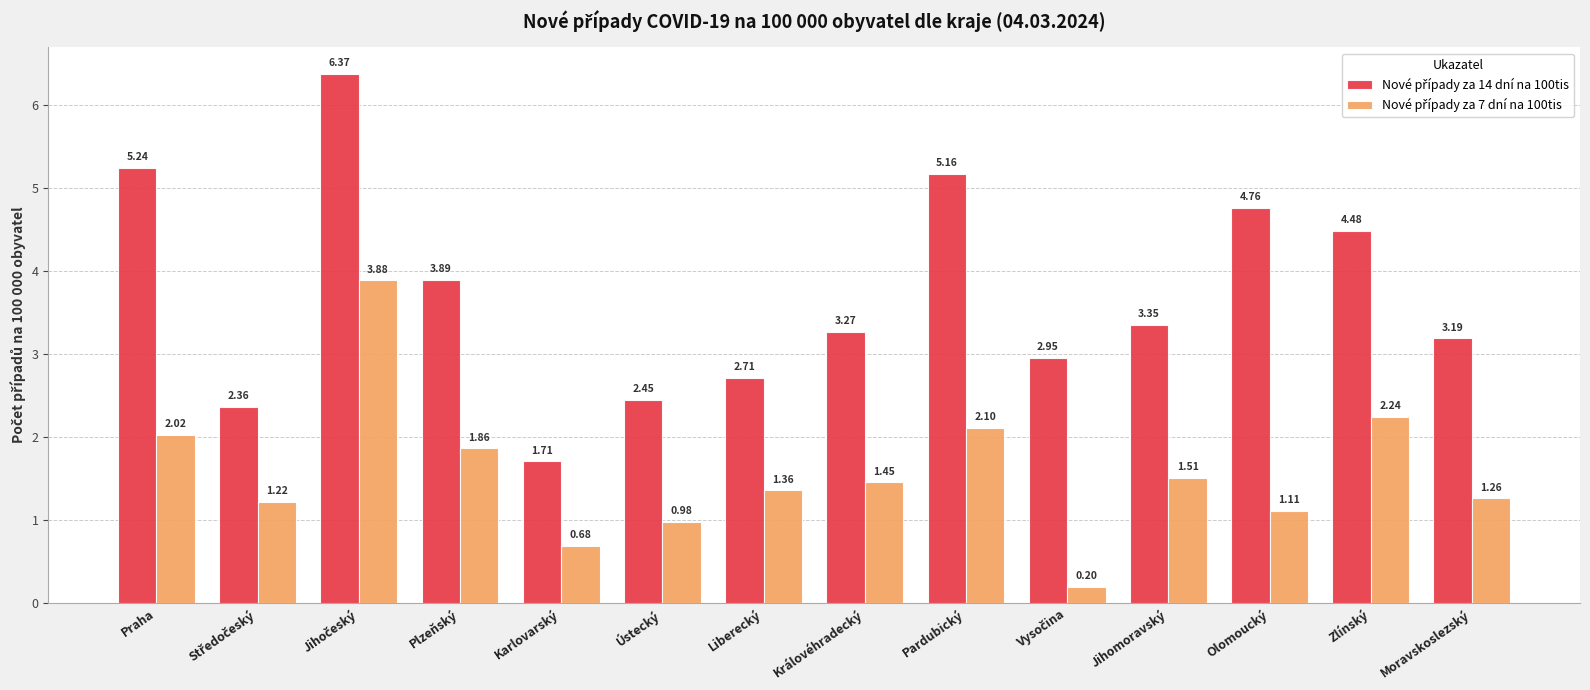

What is the total value across all series at Praha?

7.3